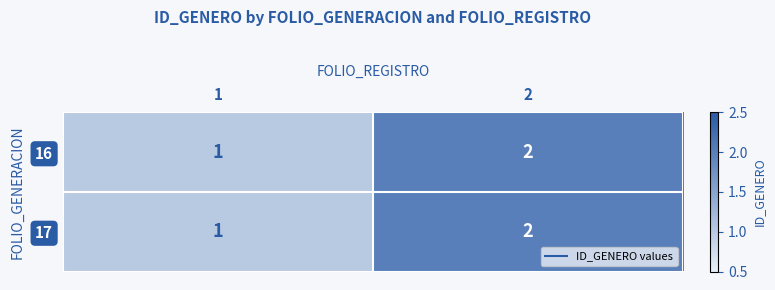

The value of 16 at 2 is 3. True or false?

False